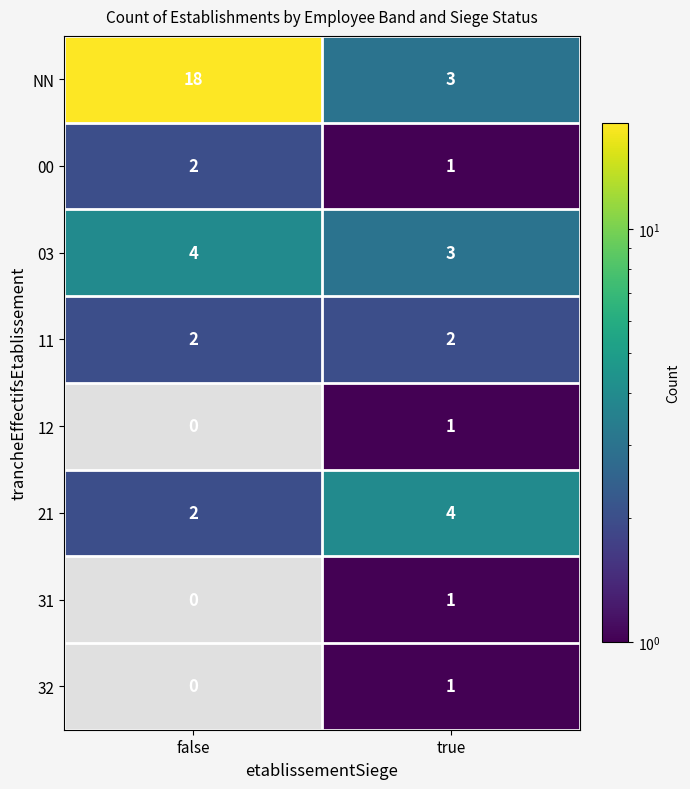

At which label does 21 reach its peak?

true